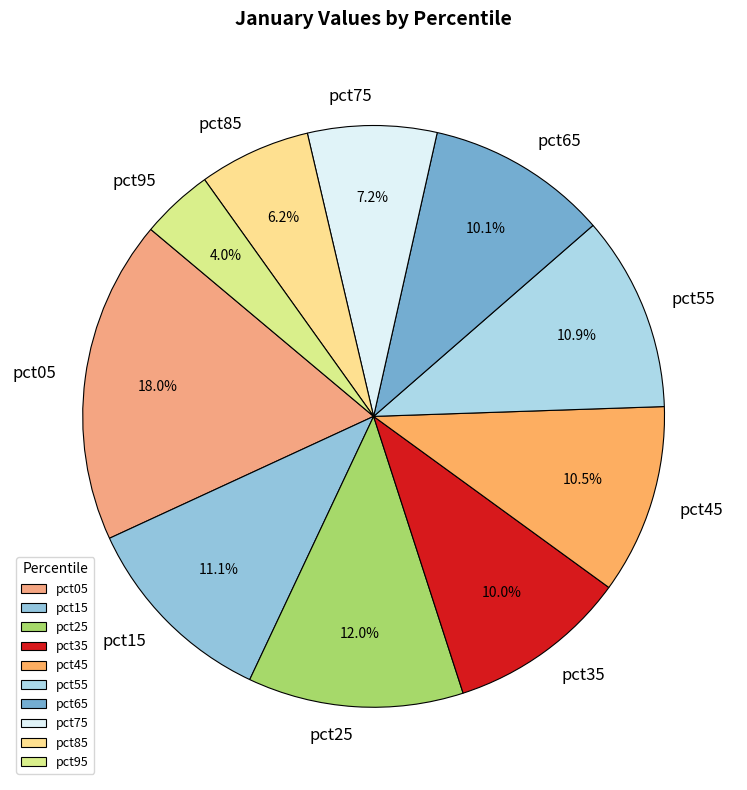

Which has a higher value, pct95 or pct75?

pct75